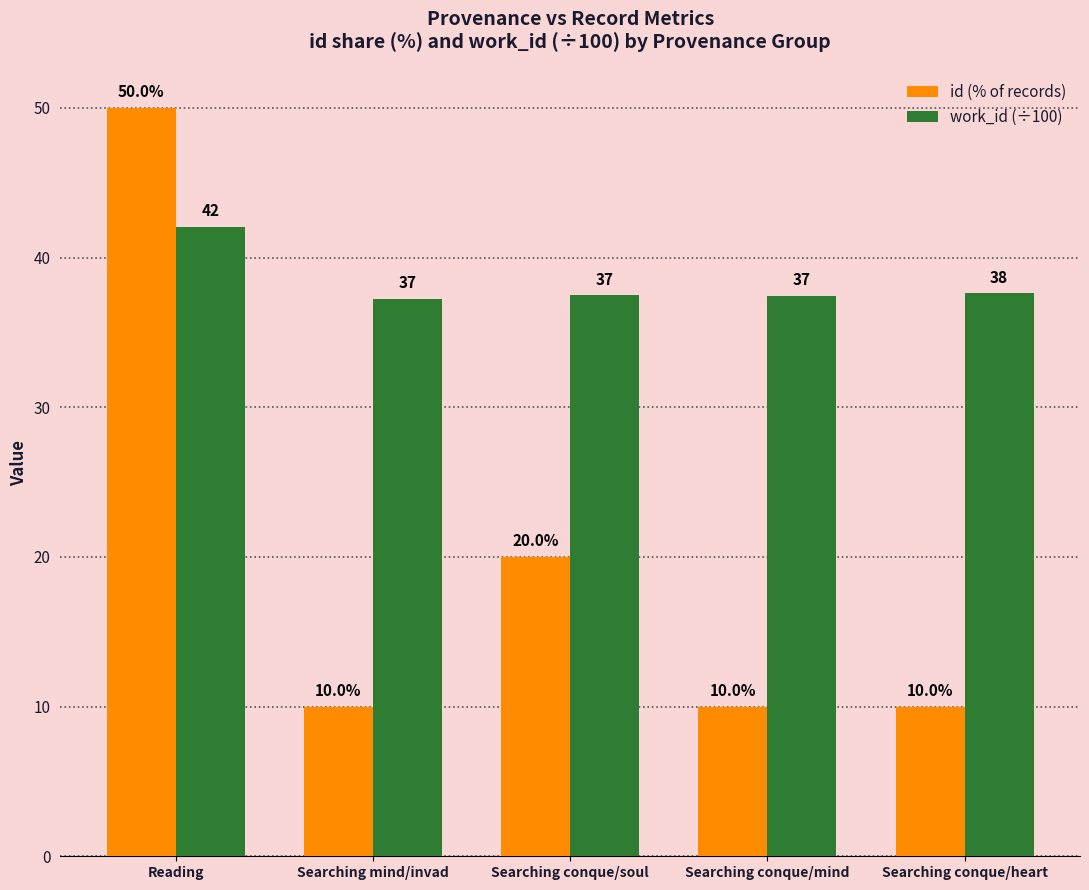

What is the highest value of the id (% of records) series?

50.0